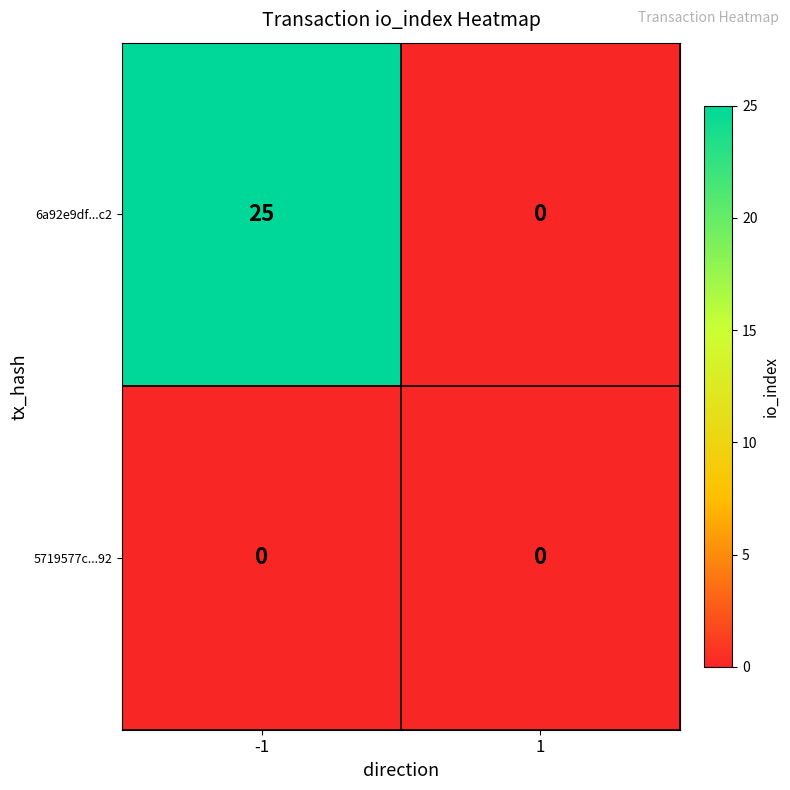

What is the sum of the 6a92e9df...c2 values at -1 and 1?

25